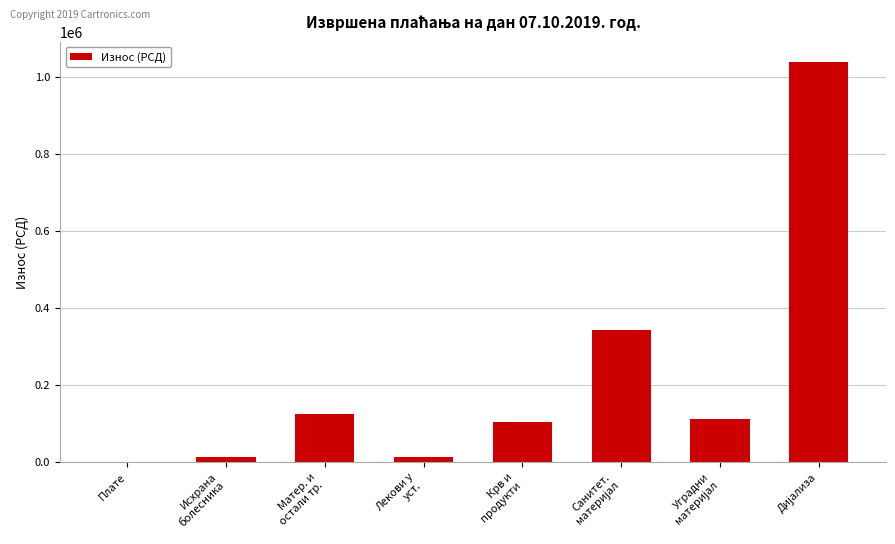

True or false: the data shows 0.0 at Плате.

True